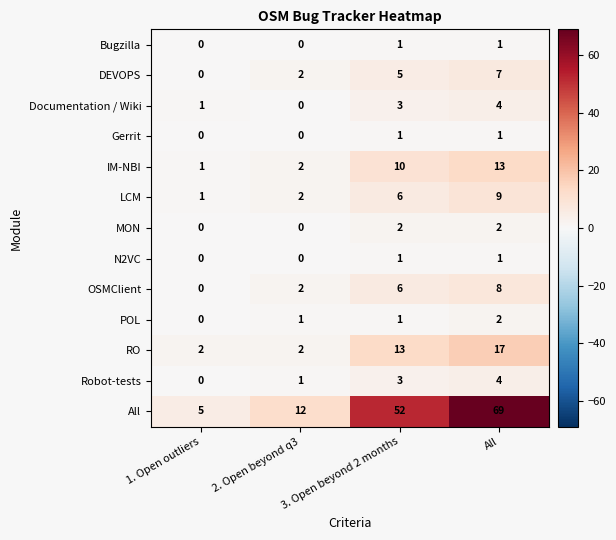

Count the Documentation / Wiki values in the range 1 to 4.

3